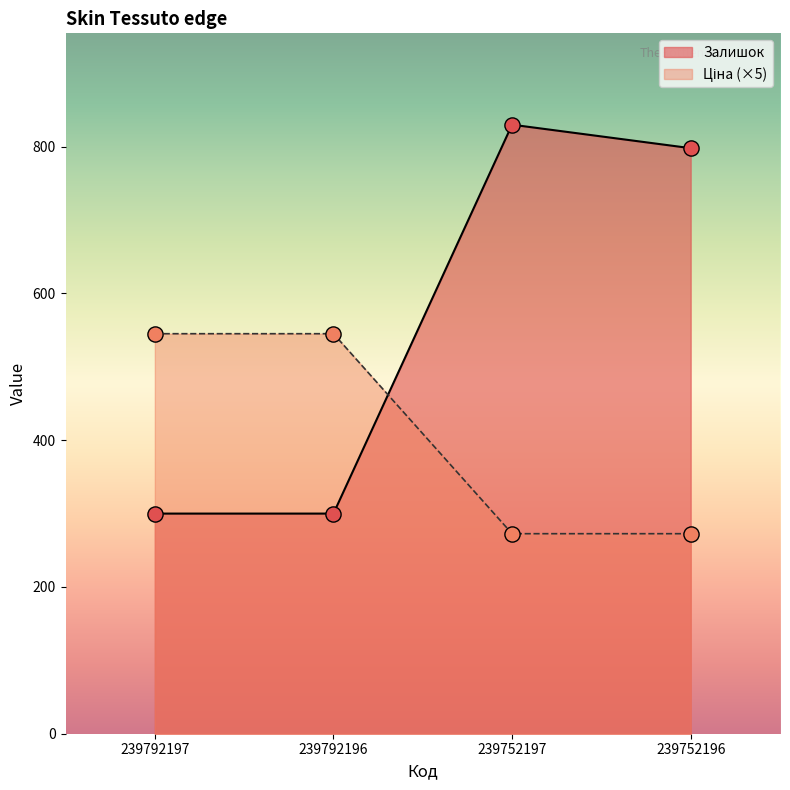

Which series has the largest Y range (max minus min)?

Залишок